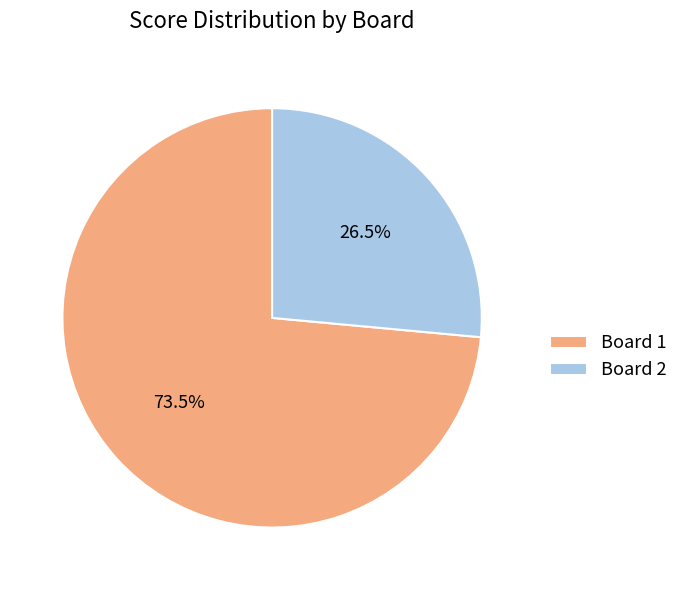

Does any single category account for the majority?

Yes